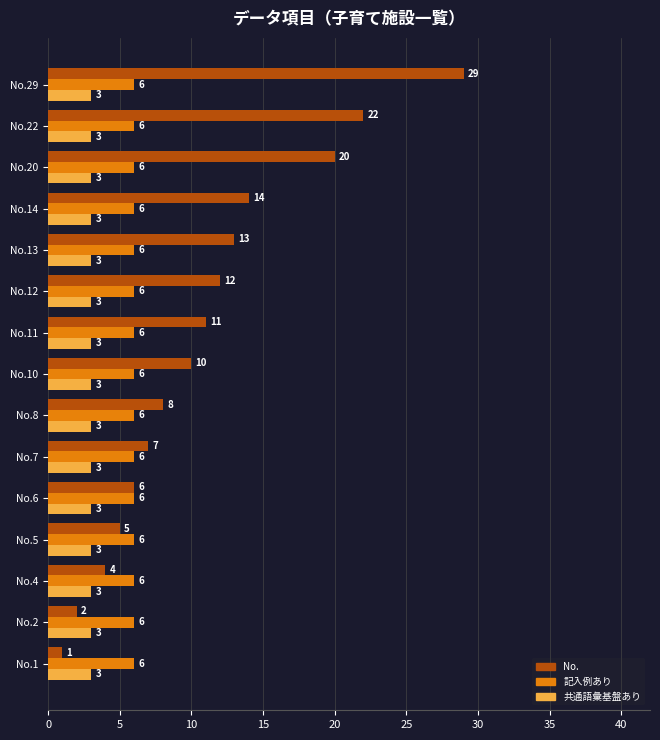

Which series has the widest spread of values?

No.